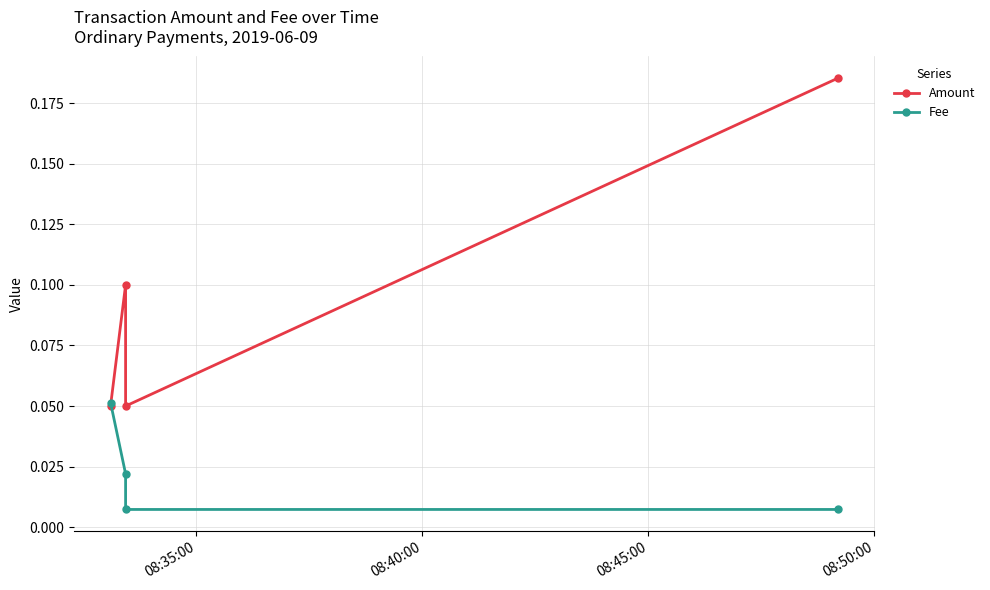

The value of Amount at 08:40:00 is 0.1. True or false?

False